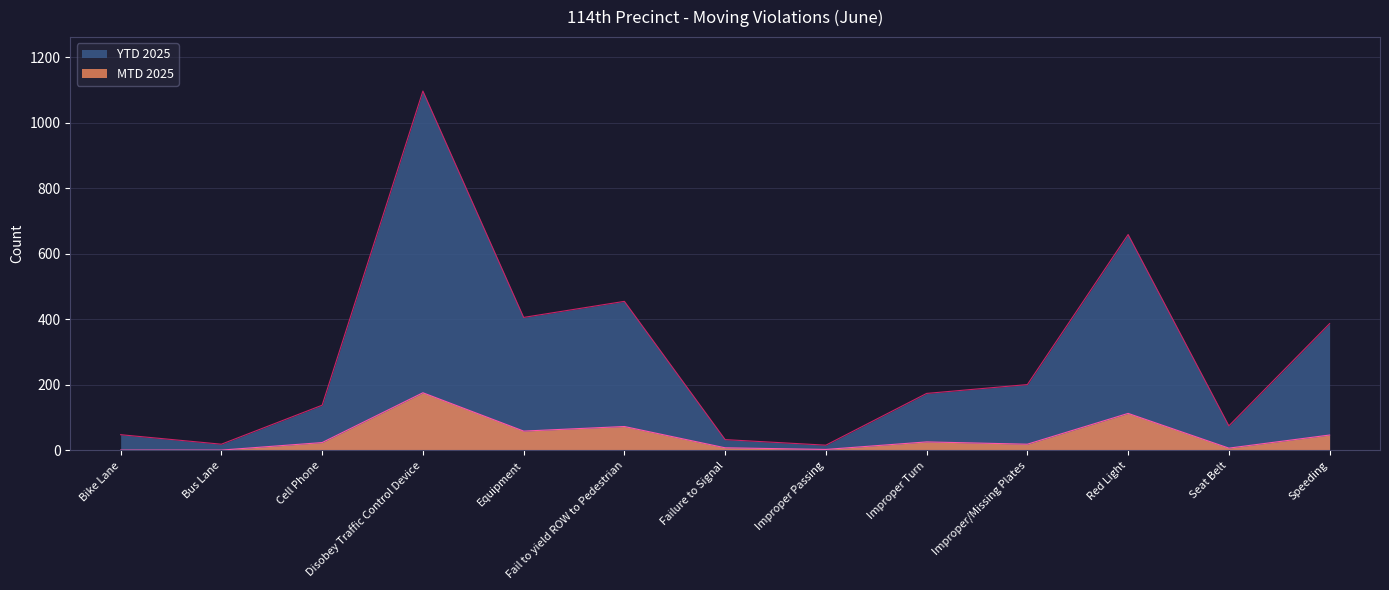

At which category is the sum across all series the highest?

Disobey Traffic Control Device